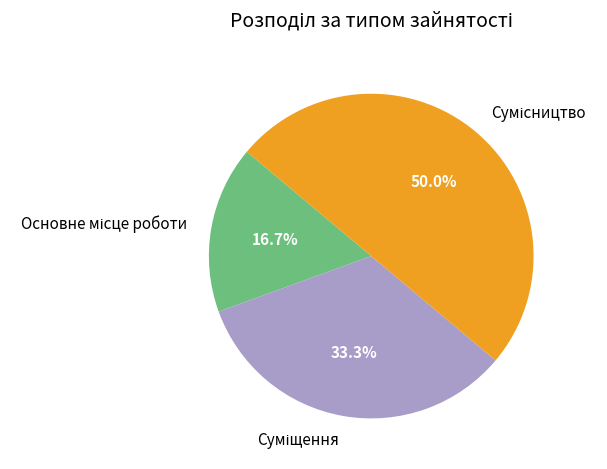

Does Основне місце роботи account for over 50% of the chart?

No